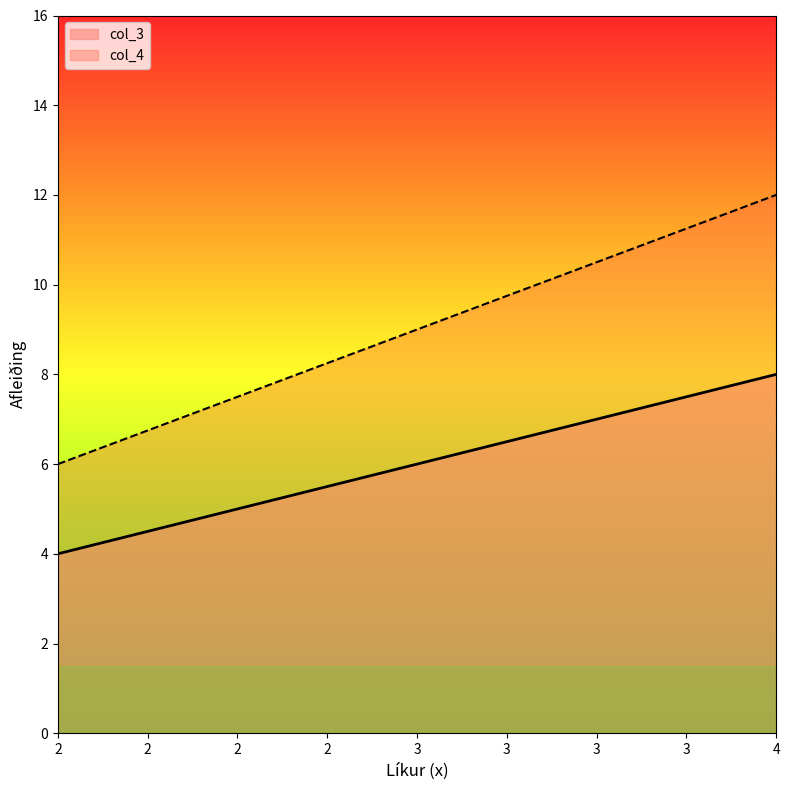

What value does the col_3 series have at 2?

4